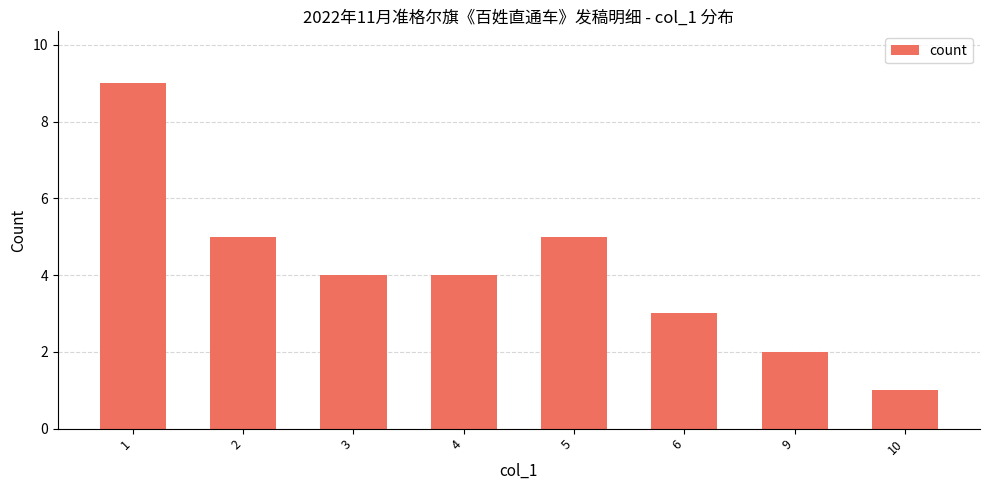

What is the value of the 8th bar from the left?

1